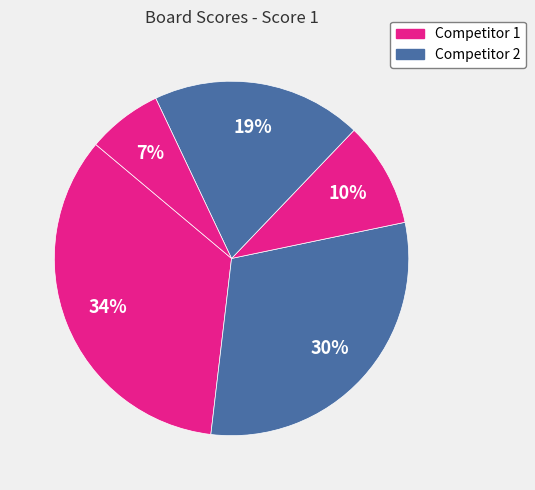

Count the number of slices in the pie.

5